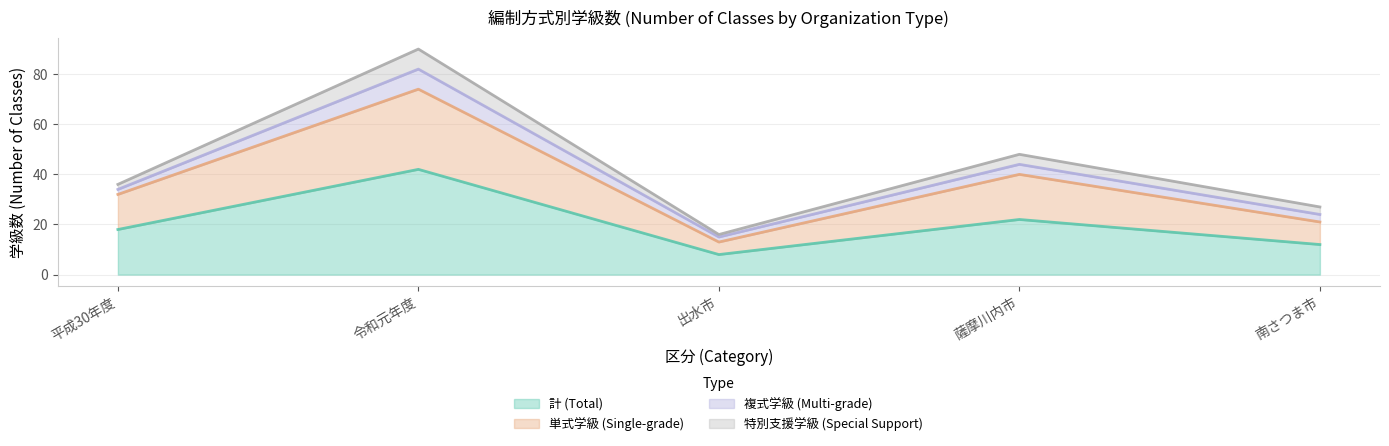

What is the total value across all series at 南さつま市?

33